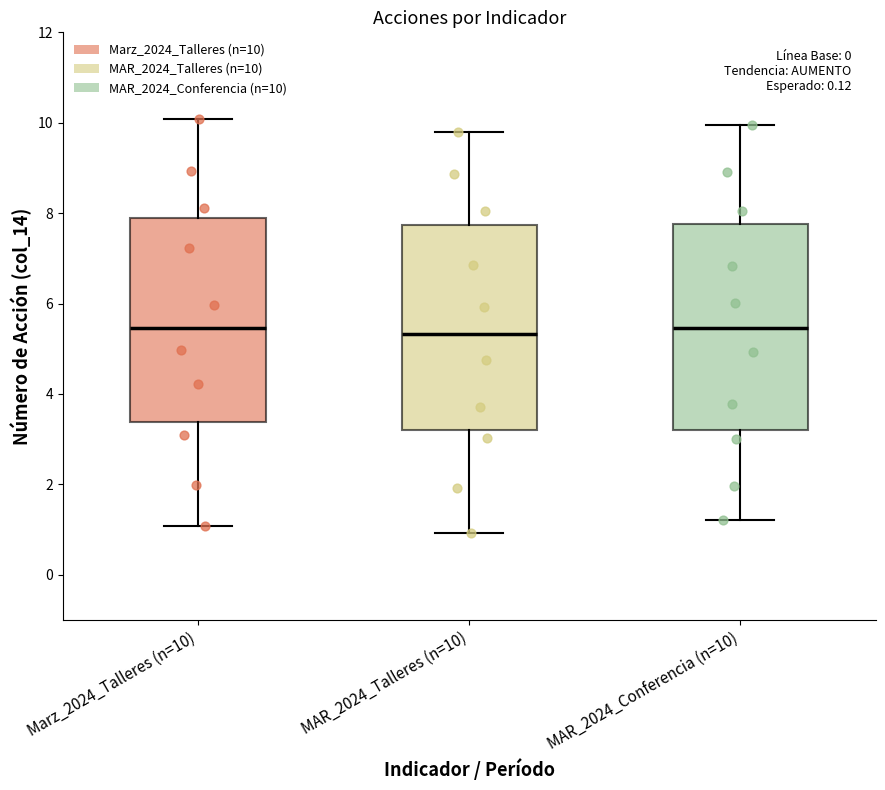

Where does the lower whisker of the box for MAR_2024_Talleres (n=10) end on the y-axis? The values are not printed on the chart, so give them approximately, as read against the axis.

1.0